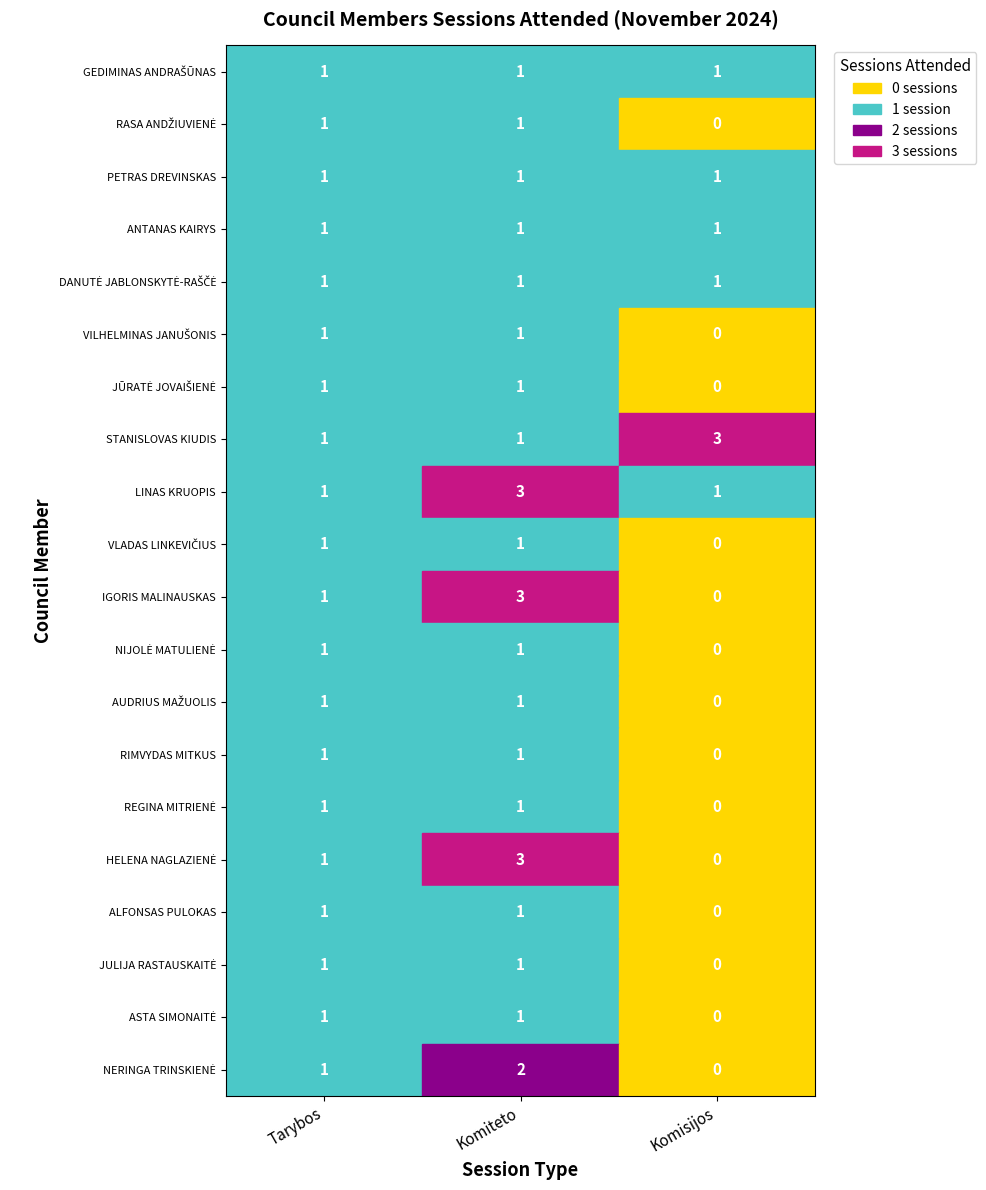

Reading left to right, transcribe all the data shown in this chart.

GEDIMINAS ANDRAŠŪNAS: 0=1	1=1	2=1
RASA ANDŽIUVIENĖ: 0=1	1=1	2=0
PETRAS DREVINSKAS: 0=1	1=1	2=1
ANTANAS KAIRYS: 0=1	1=1	2=1
DANUTĖ JABLONSKYTĖ-RAŠČĖ: 0=1	1=1	2=1
VILHELMINAS JANUŠONIS: 0=1	1=1	2=0
JŪRATĖ JOVAIŠIENĖ: 0=1	1=1	2=0
STANISLOVAS KIUDIS: 0=1	1=1	2=3
LINAS KRUOPIS: 0=1	1=3	2=1
VLADAS LINKEVIČIUS: 0=1	1=1	2=0
IGORIS MALINAUSKAS: 0=1	1=3	2=0
NIJOLĖ MATULIENĖ: 0=1	1=1	2=0
AUDRIUS MAŽUOLIS: 0=1	1=1	2=0
RIMVYDAS MITKUS: 0=1	1=1	2=0
REGINA MITRIENĖ: 0=1	1=1	2=0
HELENA NAGLAZIENĖ: 0=1	1=3	2=0
ALFONSAS PULOKAS: 0=1	1=1	2=0
JULIJA RASTAUSKAITĖ: 0=1	1=1	2=0
ASTA SIMONAITĖ: 0=1	1=1	2=0
NERINGA TRINSKIENĖ: 0=1	1=2	2=0